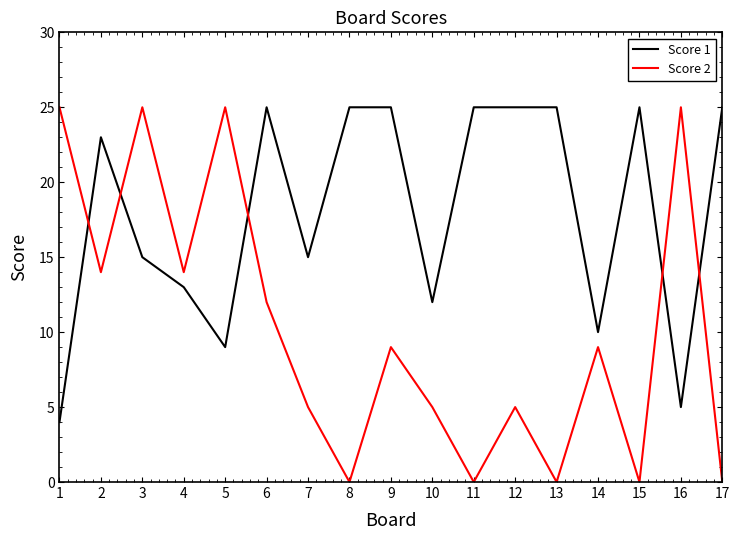

Which series has the largest total across all categories?

Score 1